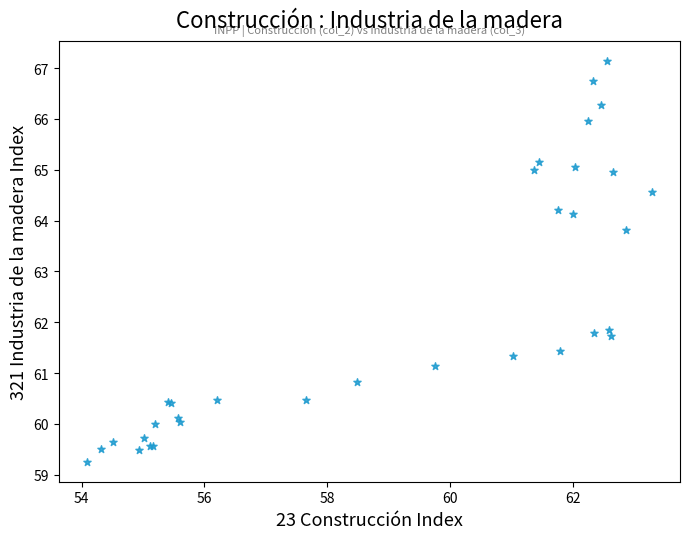

What Y value in the scatter plot is closest to 63?

63.8